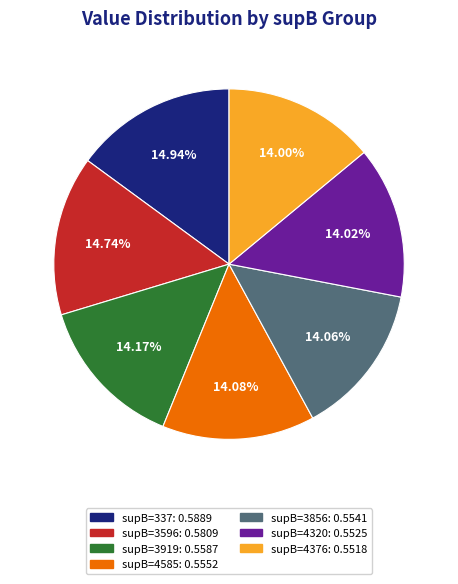

To the nearest percent, what is the difference between the supB=3856 and supB=337 slice percentages?

1%